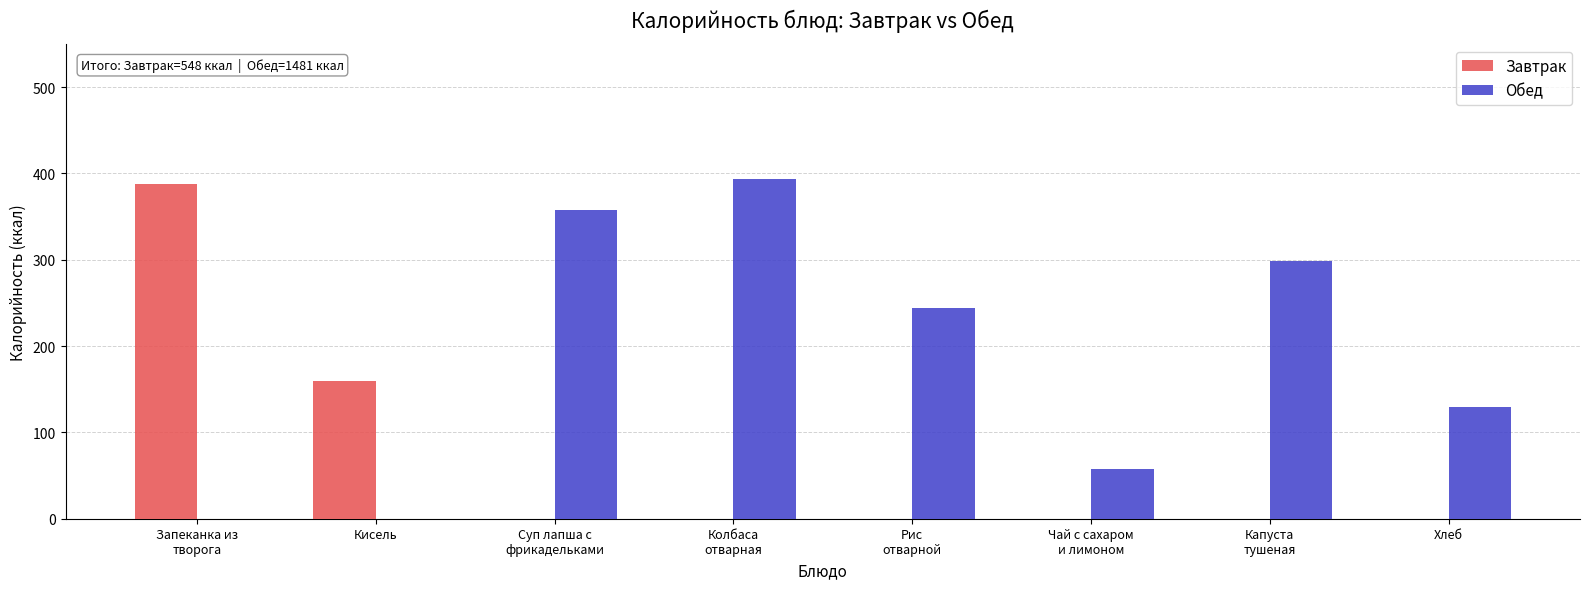

What are all the series names shown in the legend?

Завтрак, Обед